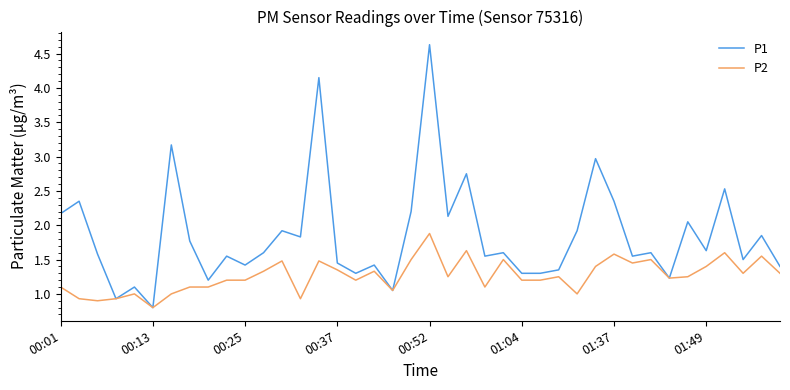

Which series has the largest total across all categories?

P1